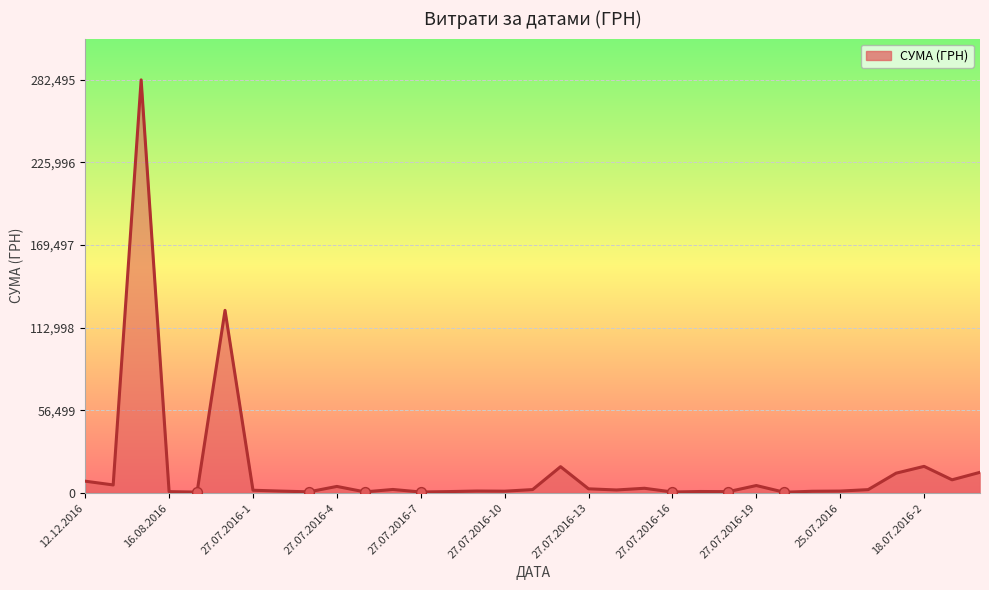

What is the greatest value displayed?

282495.1